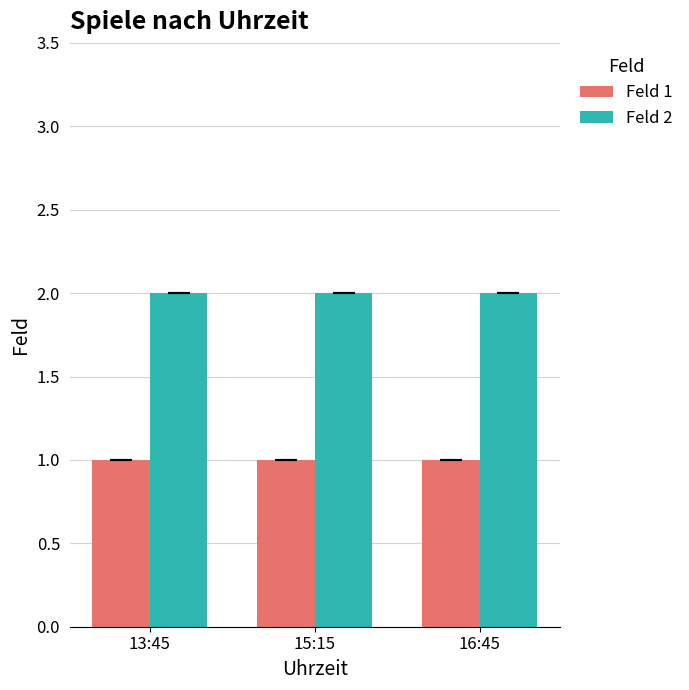

What is the total value across all series at 15:15?

3